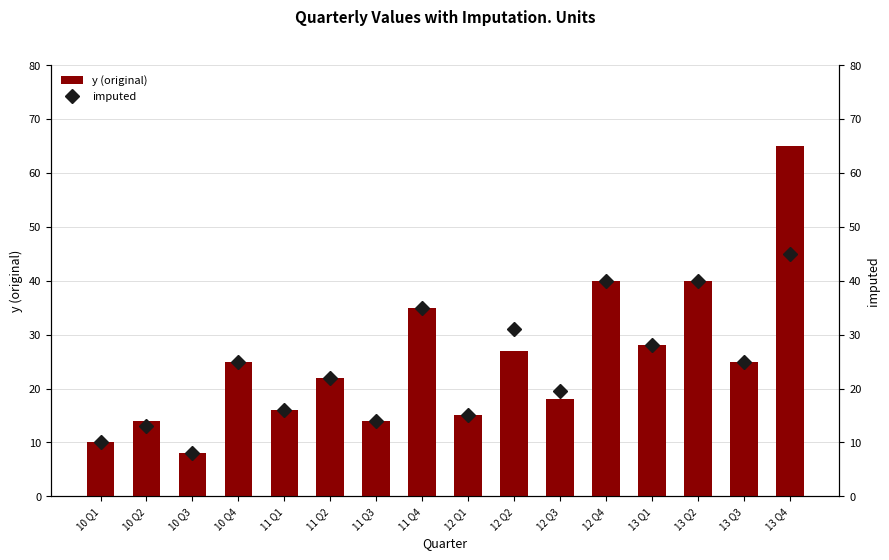

What position from the left is 12 Q2?

10